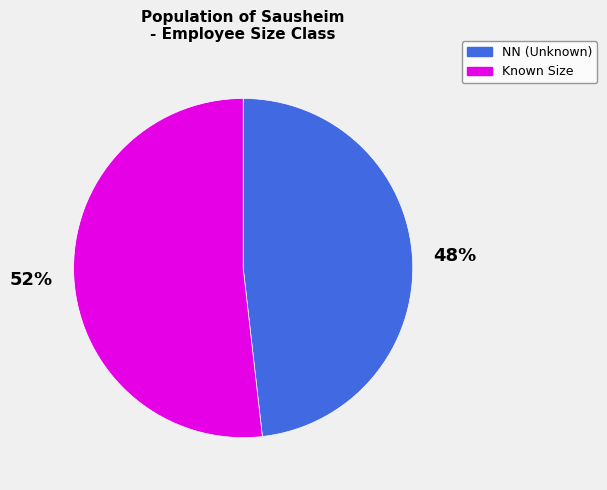

Count the number of slices in the pie.

2